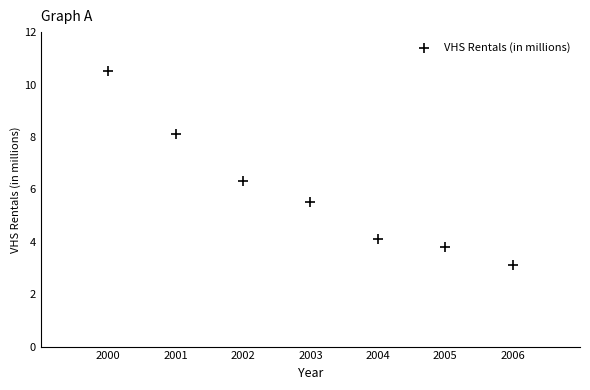

What is the average X value?

2003.0